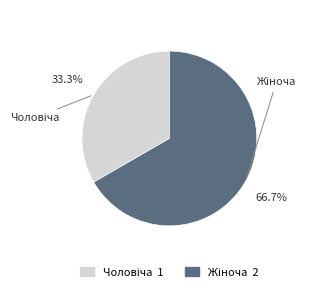

Is there a majority slice in this chart?

Yes